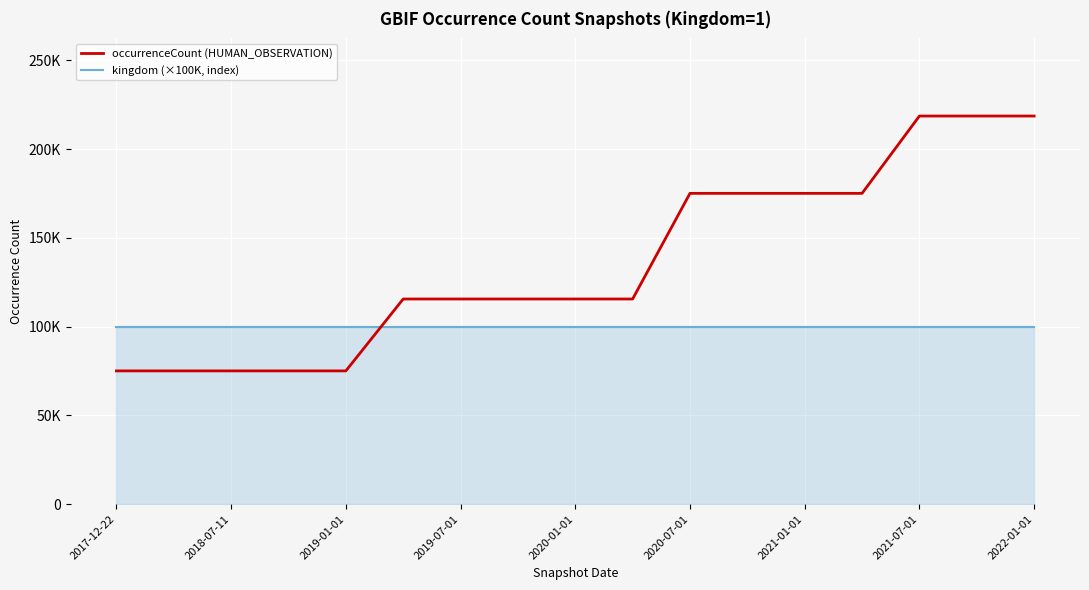

What is the label of the 4th point from the left?

2019-07-01